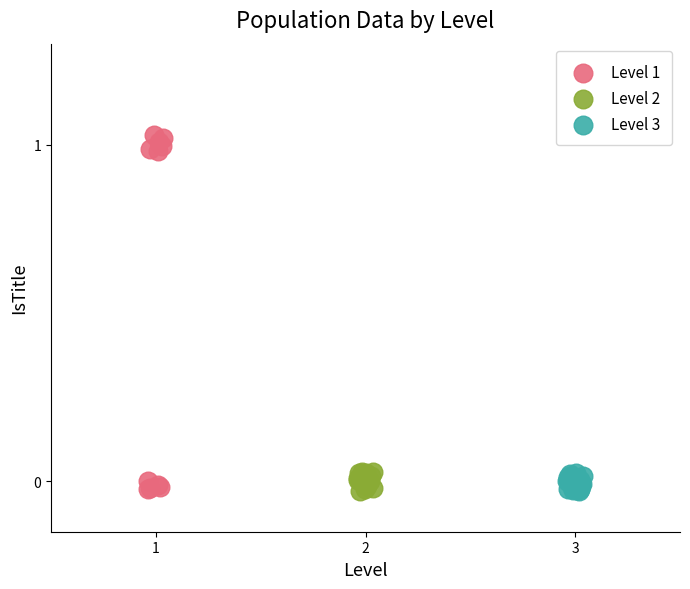

Which series has the largest Y range (max minus min)?

Level 1